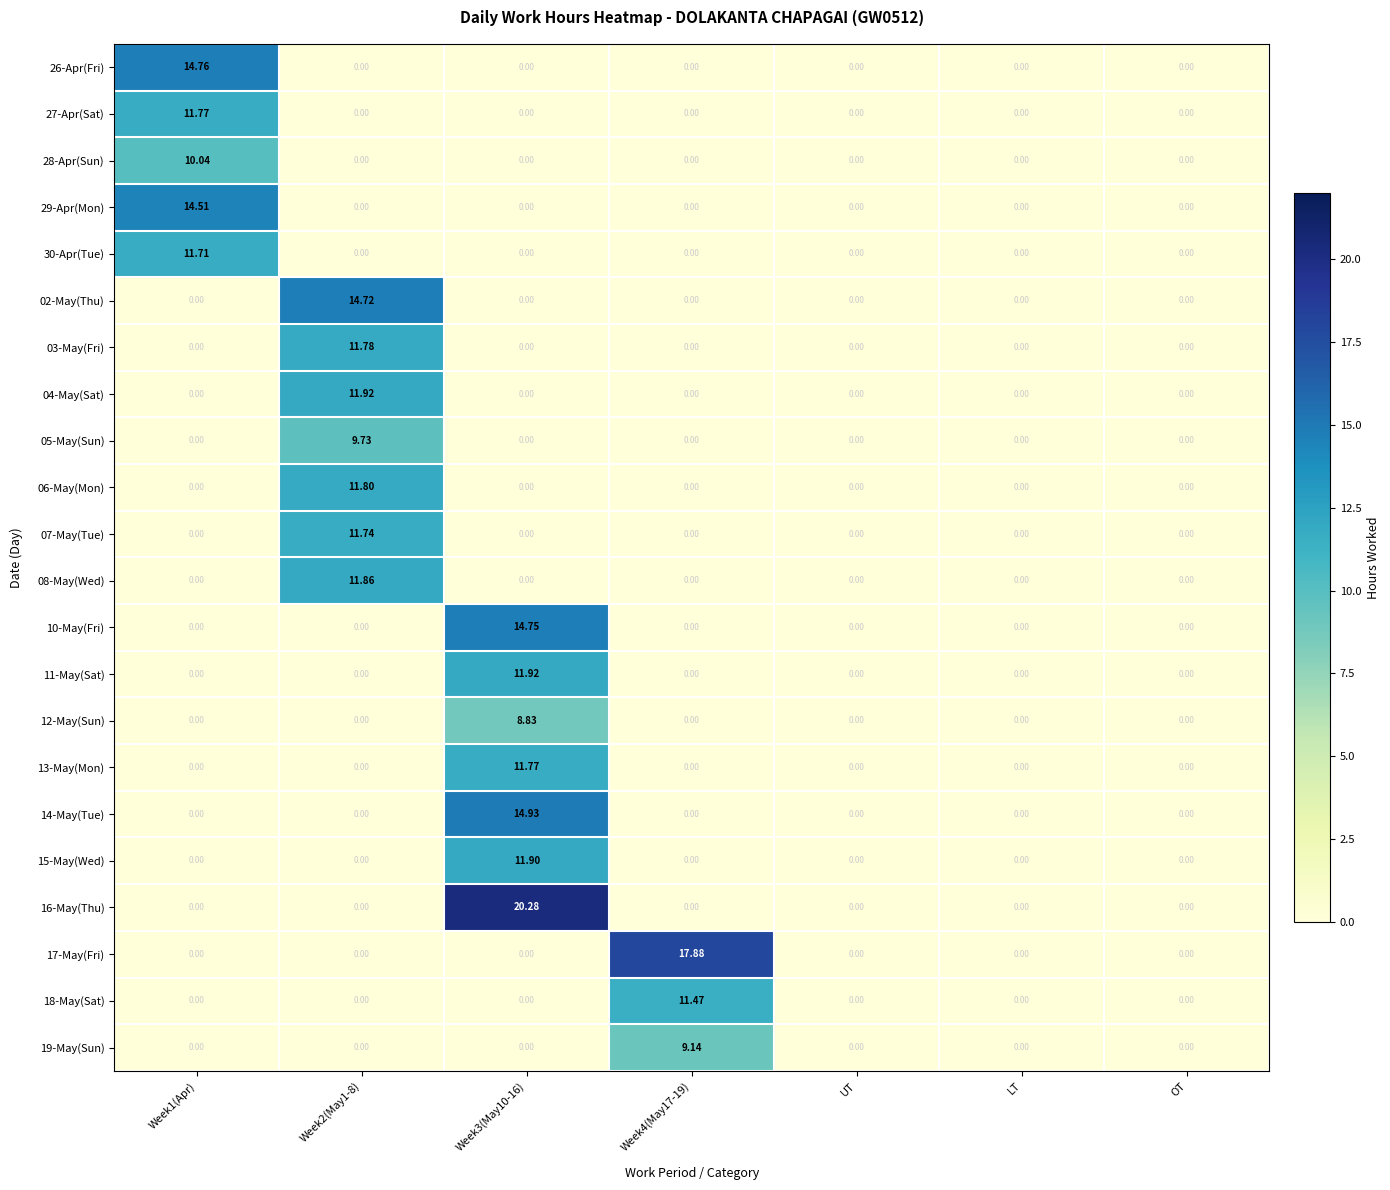

How many categories are shown in the chart?

7